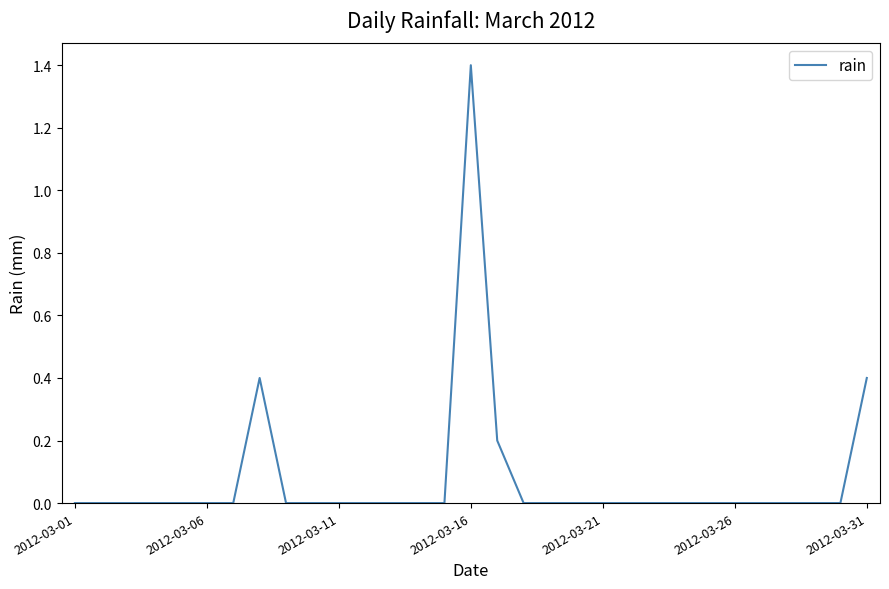

What is the difference between the maximum and minimum values?

1.4